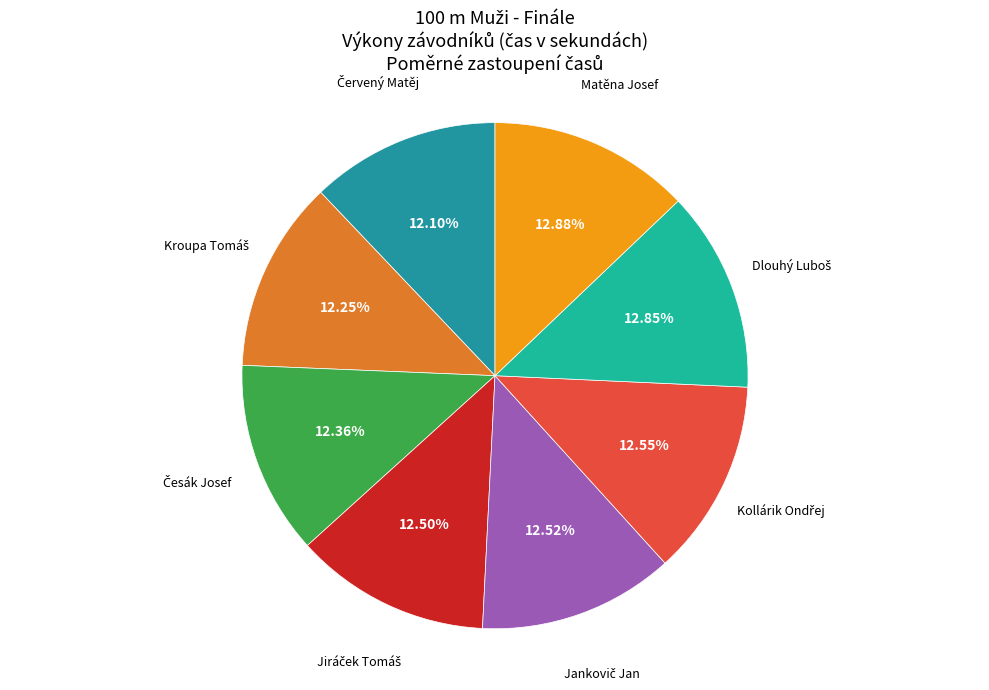

Does any single category account for the majority?

No